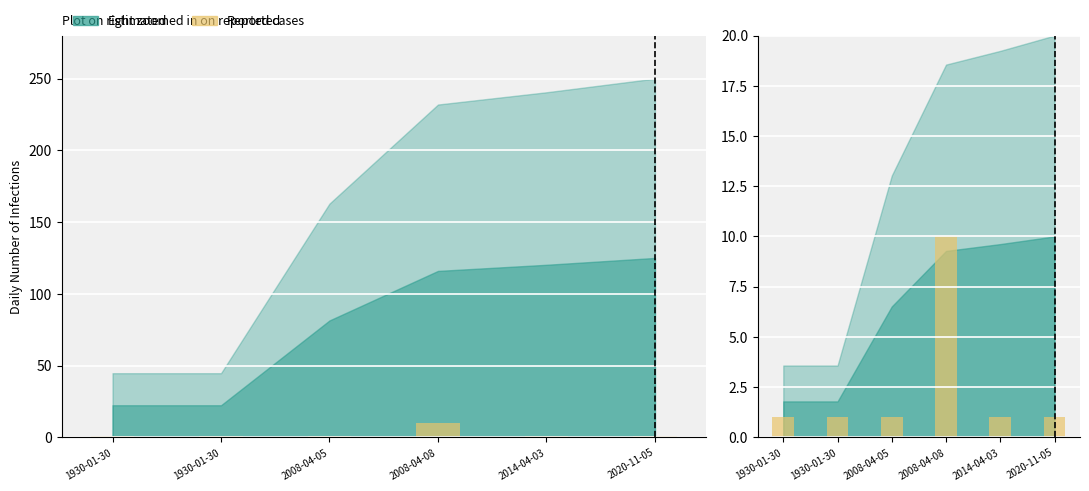

What is the label of the 1st bar from the right?

2020-11-05